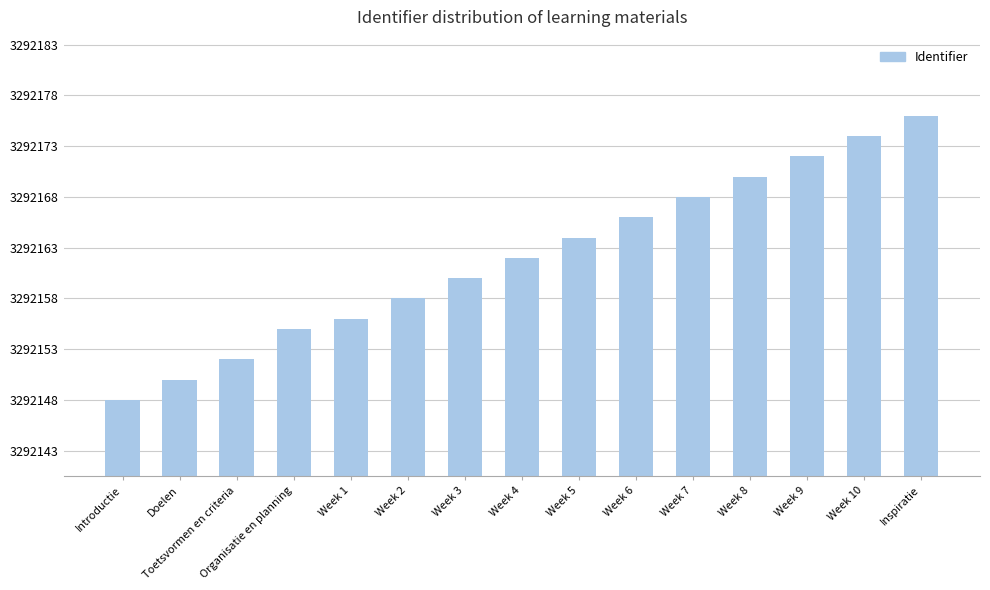

Are the bars horizontal?

No